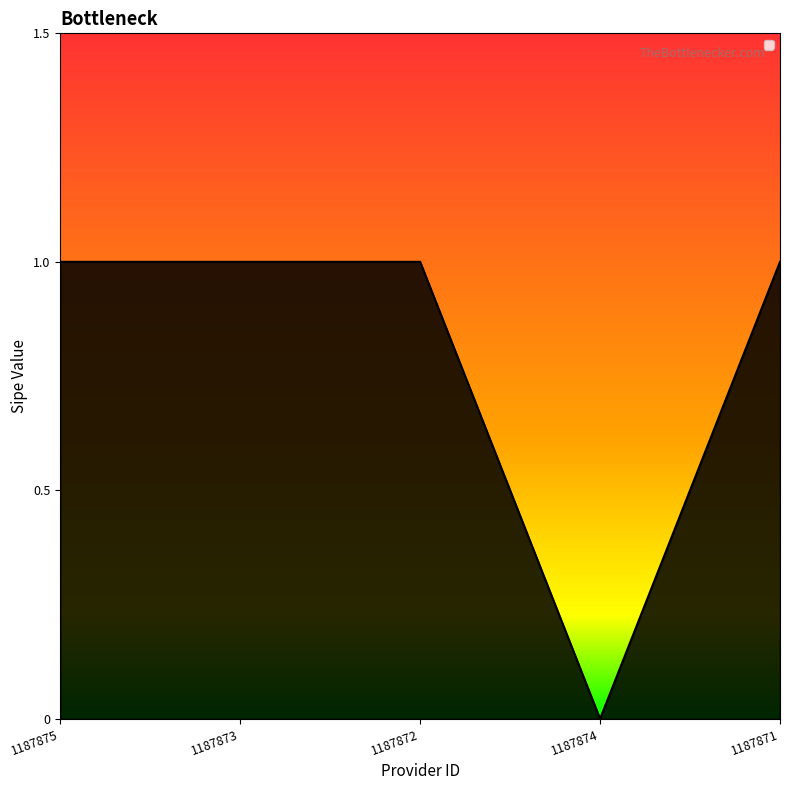

Which label corresponds to the smallest value in the chart?

1187874